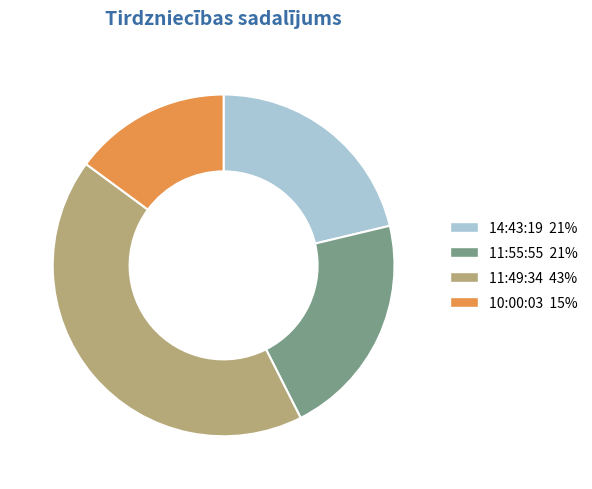

Approximately how many times larger is the value at 11:49:34 43% compared to 10:00:03 15%?

2.9